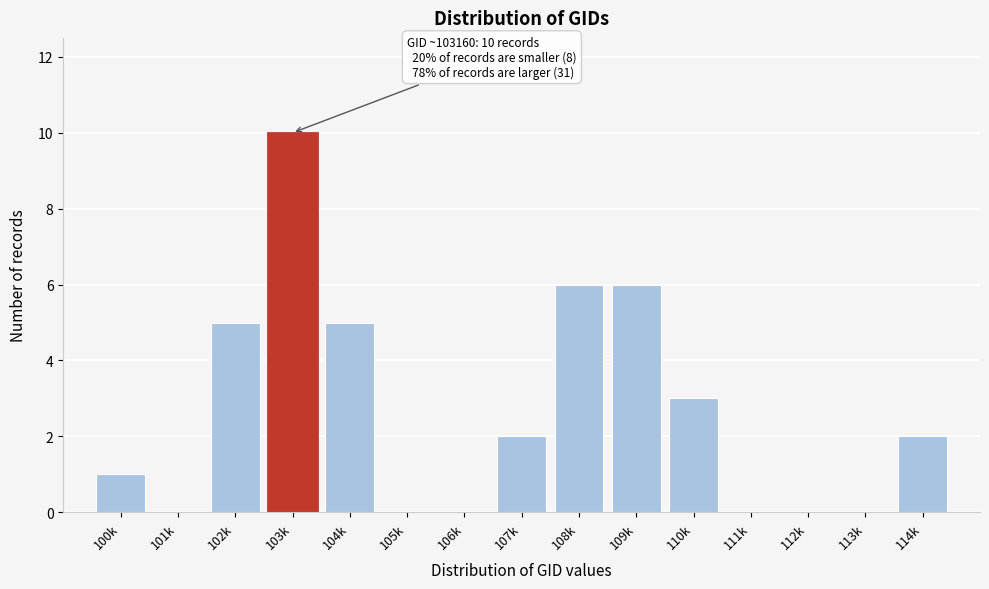

Reading left to right, transcribe all the data shown in this chart.

100k=1	101k=0	102k=5	103k=10	104k=5	105k=0	106k=0	107k=2	108k=6	109k=6	110k=3	111k=0	112k=0	113k=0	114k=2